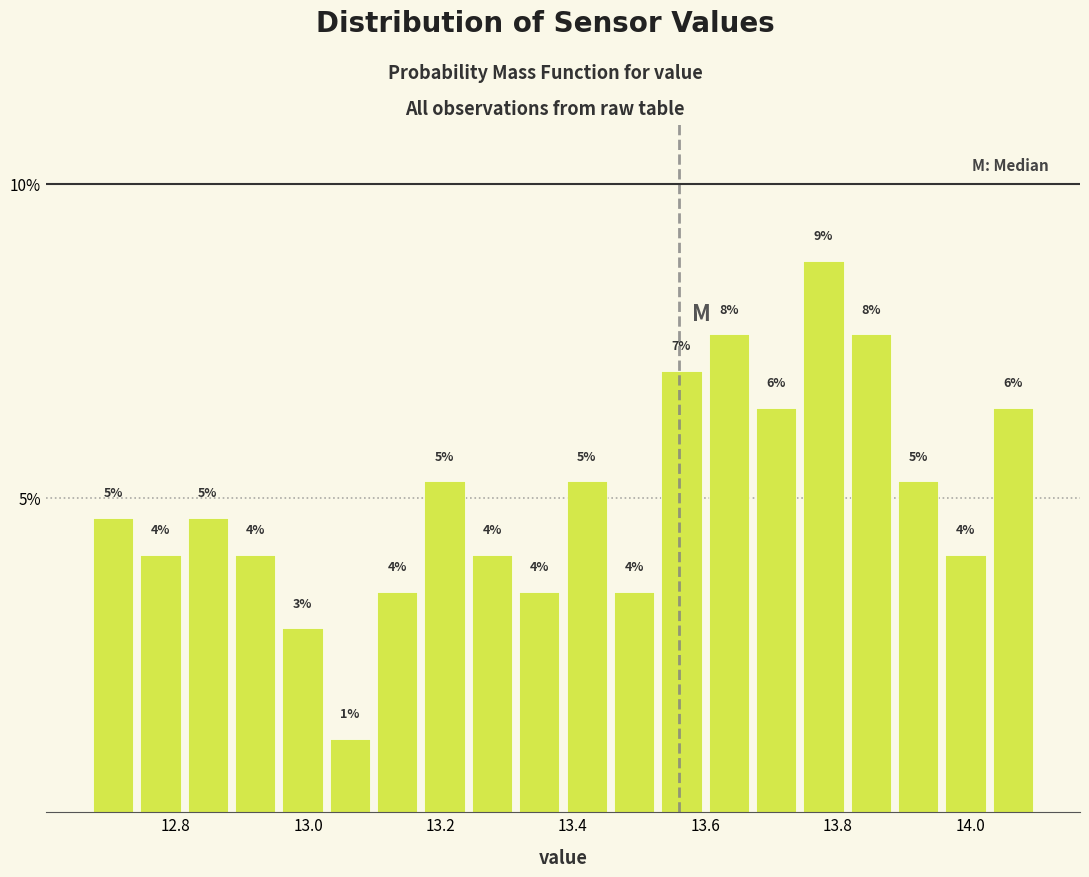

Read against the x-axis, roughly where is the centre of the tallest bar?

13.78